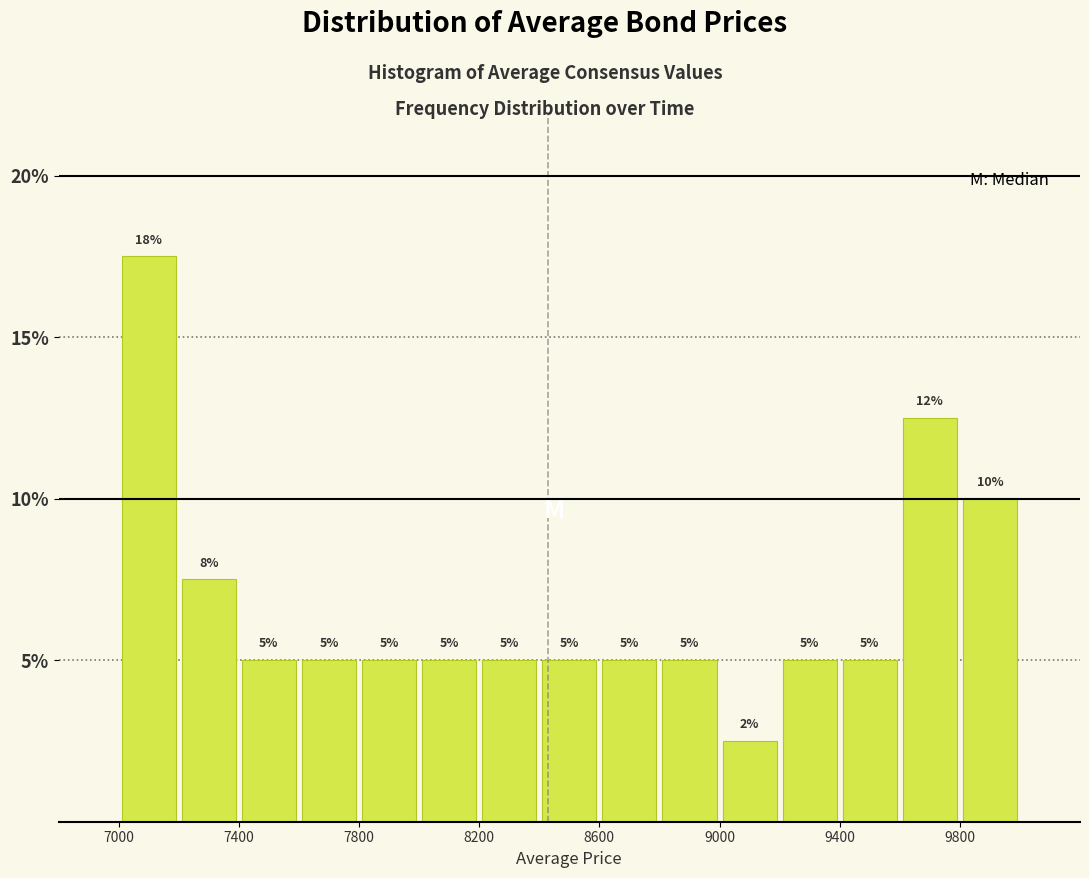

Over which range of the x-axis is the bar tallest?

7000 to 7200